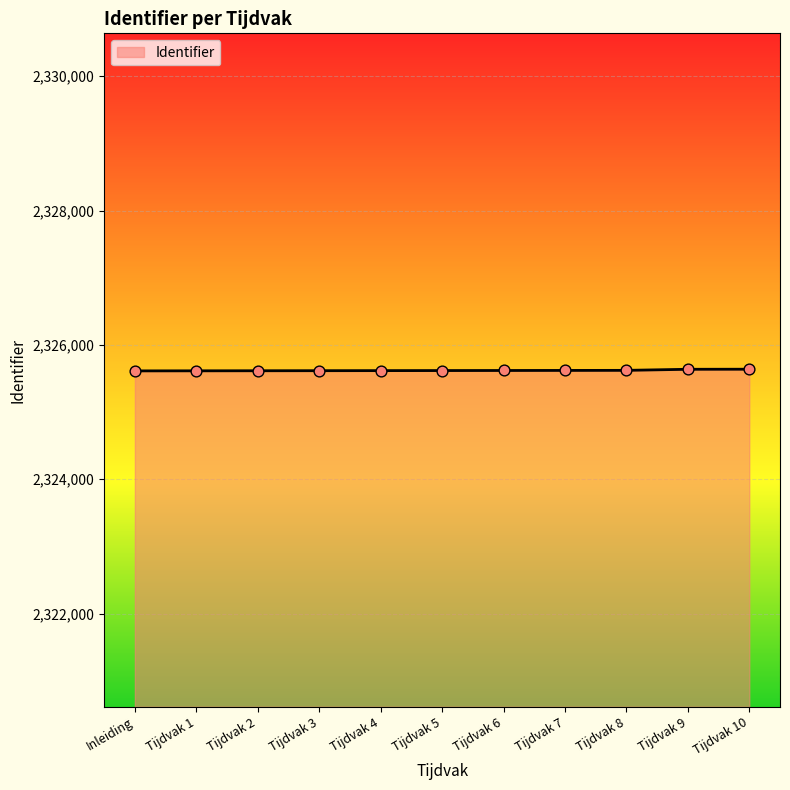

Approximately how many times larger is the value at Tijdvak 8 compared to Tijdvak 6?

1.0